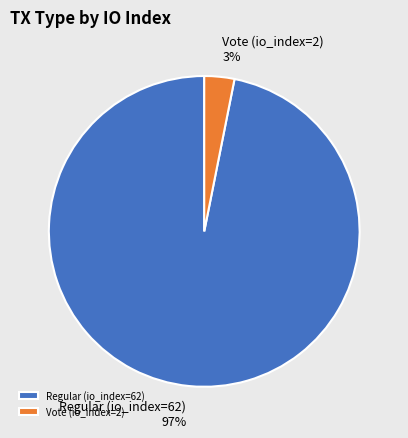

Which has a higher value, Vote (io_index=2) or Regular (io_index=62)?

Regular (io_index=62)